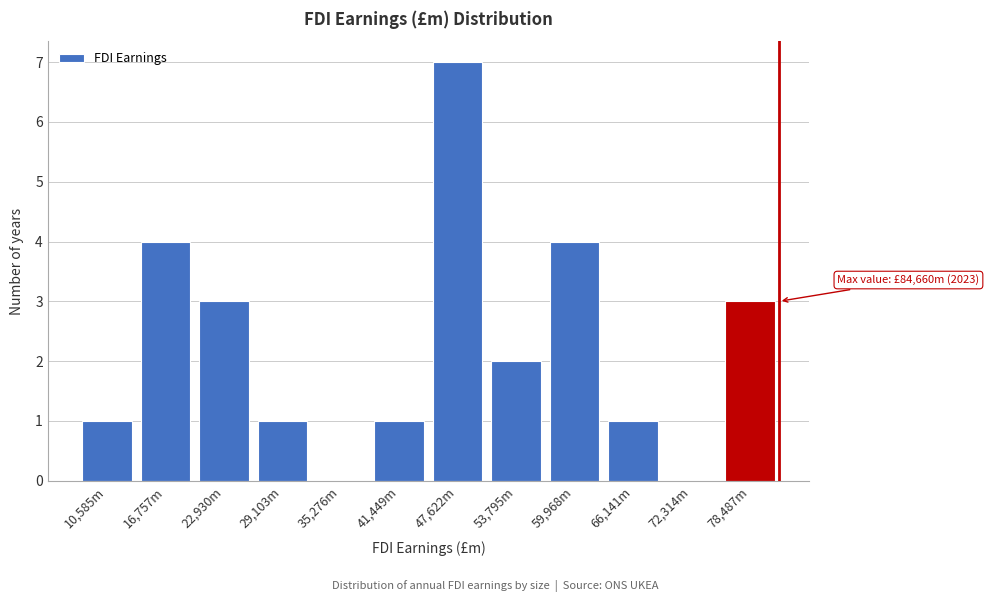

Reading left to right, transcribe all the data shown in this chart.

10,585m=1	16,757m=4	22,930m=3	29,103m=1	35,276m=0	41,449m=1	47,622m=7	53,795m=2	59,968m=4	66,141m=1	72,314m=0	78,487m=3